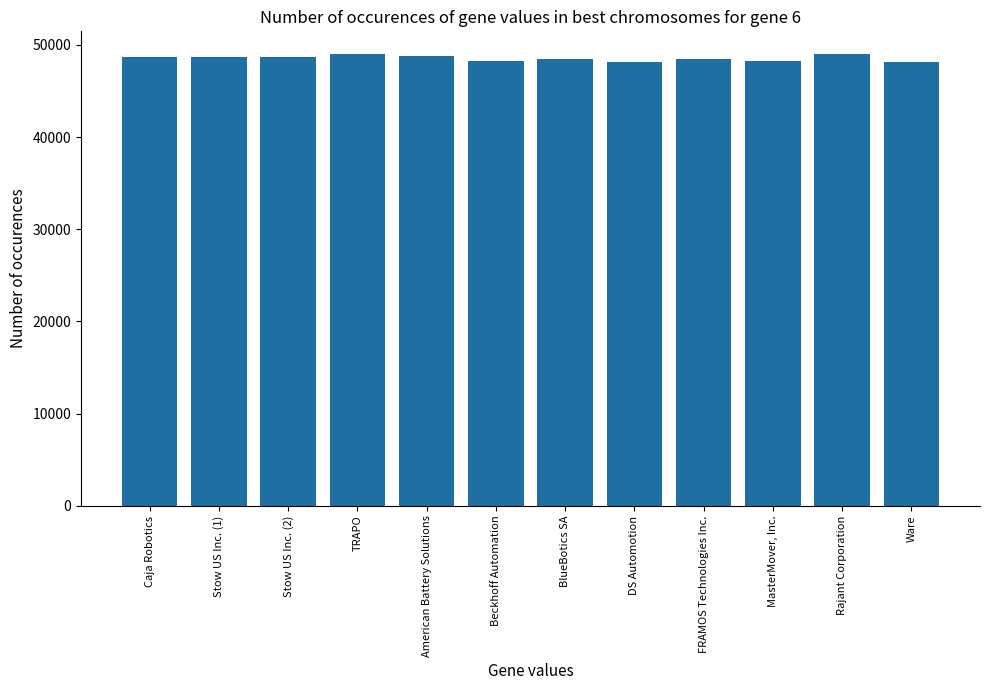

Rank the categories by value from lowest to highest.

Ware, DS Automotion, Beckhoff Automation, MasterMover, Inc., BlueBotics SA, FRAMOS Technologies Inc., Caja Robotics, Stow US Inc. (1), Stow US Inc. (2), American Battery Solutions, TRAPO, Rajant Corporation